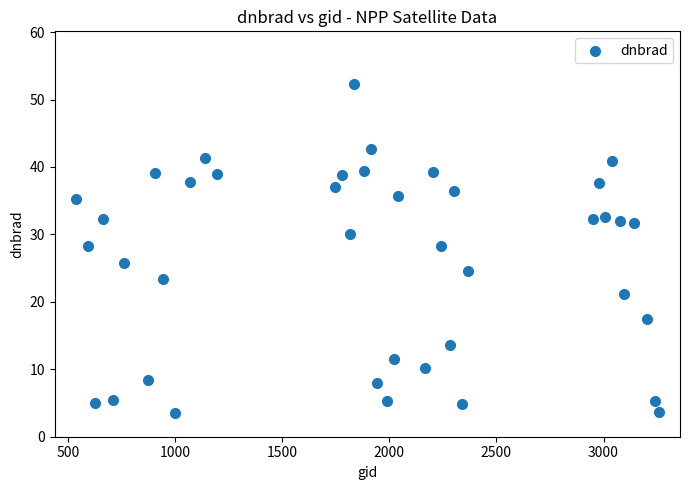

What is the range of X values (max minus min)?

2718.0